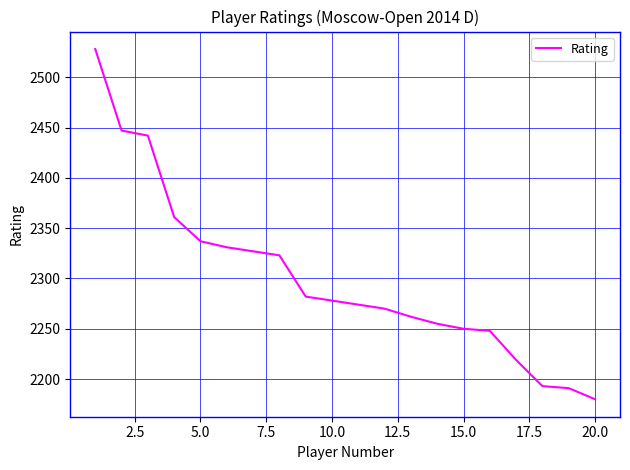

Count the number of data series in this chart.

1